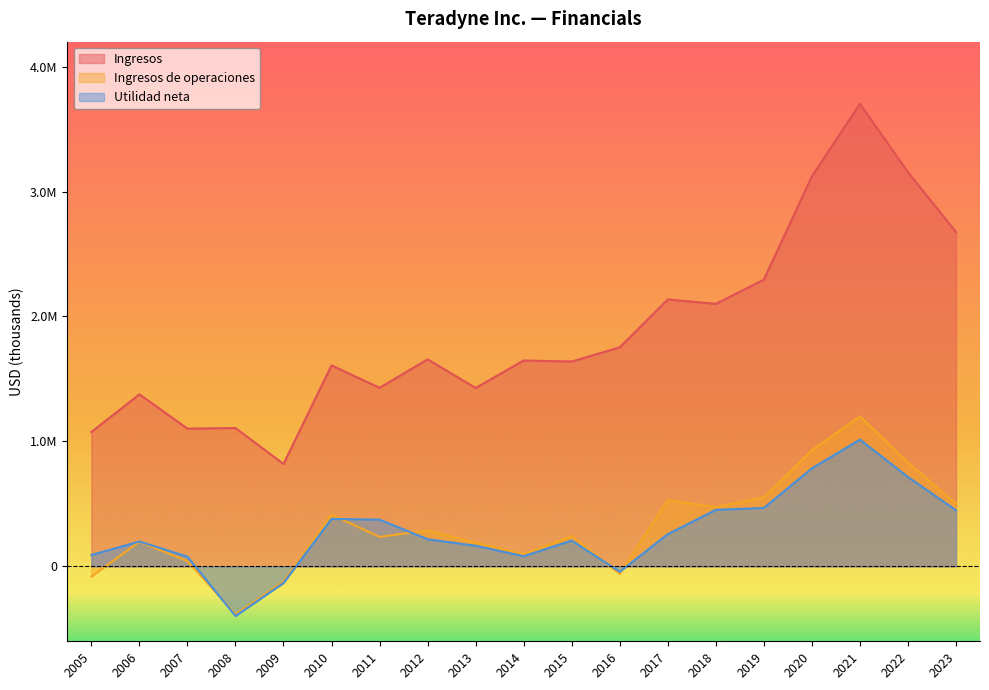

Which series ends up on top after the final intersection of Ingresos de operaciones and Utilidad neta?

Ingresos de operaciones